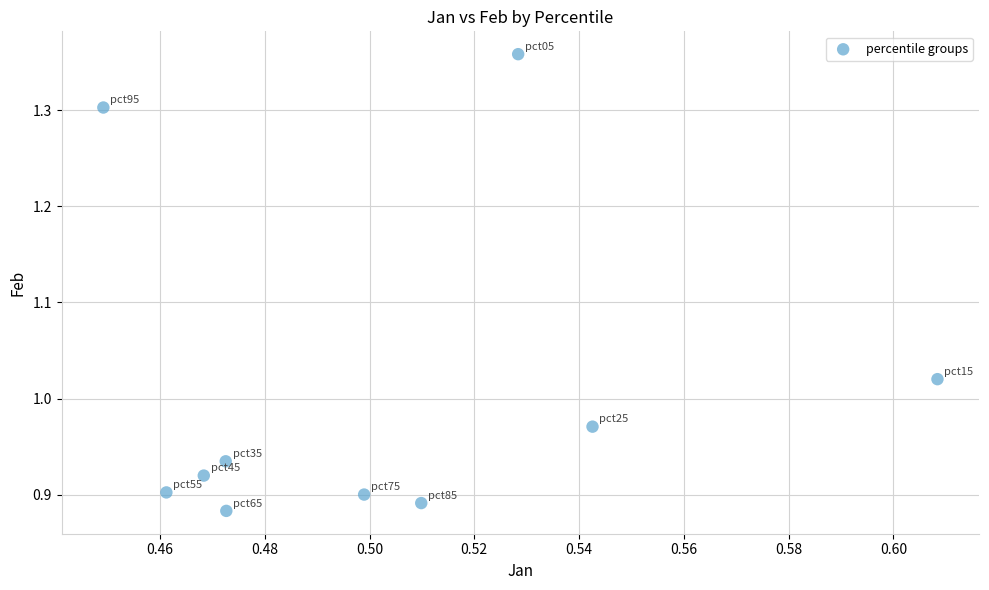

What is the average X value?

0.5